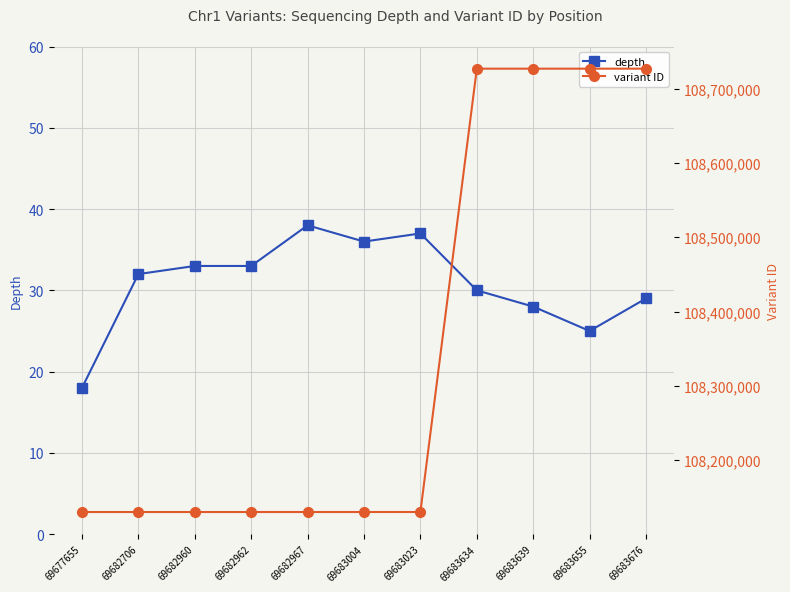

What is the maximum value shown in the chart?

108727039